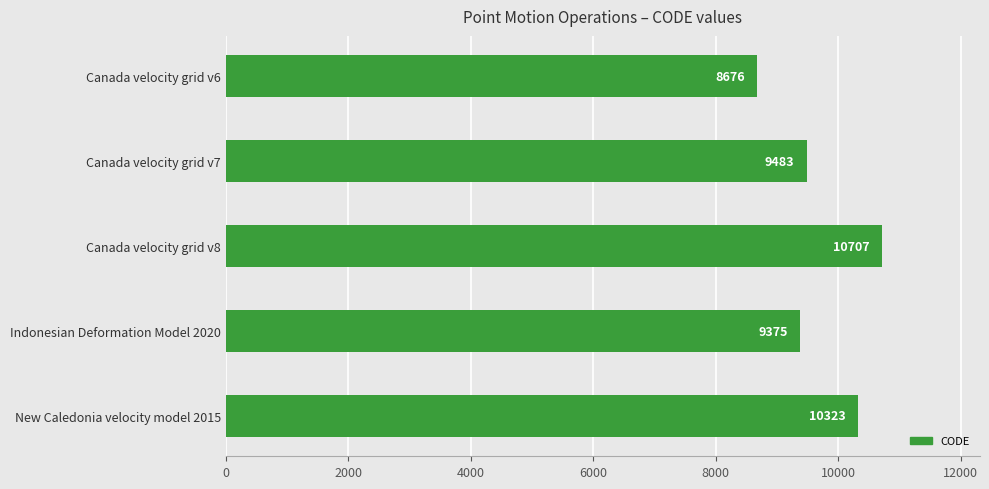

Rank the categories by value from lowest to highest.

Canada velocity grid v6, Indonesian Deformation Model 2020, Canada velocity grid v7, New Caledonia velocity model 2015, Canada velocity grid v8